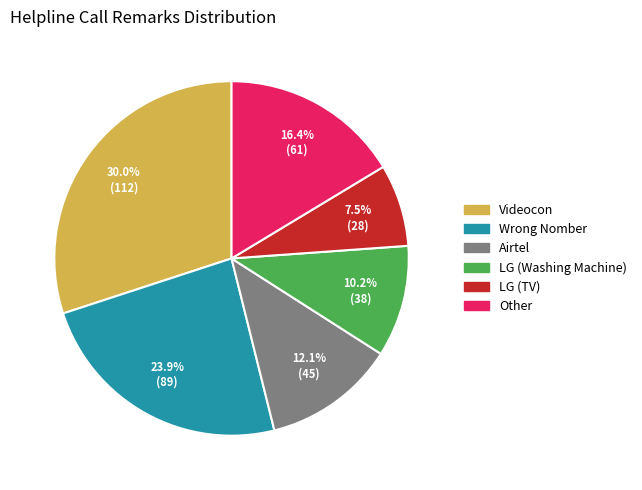

Do Other and Wrong Nomber together represent more than half of the pie?

No